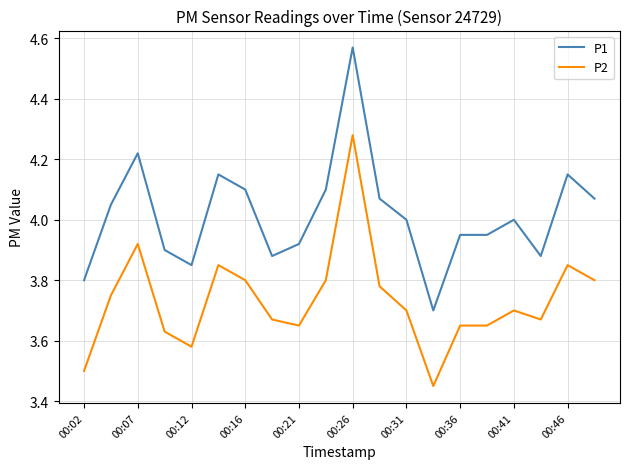

List the series in order of their overall mean, lowest first.

P2, P1